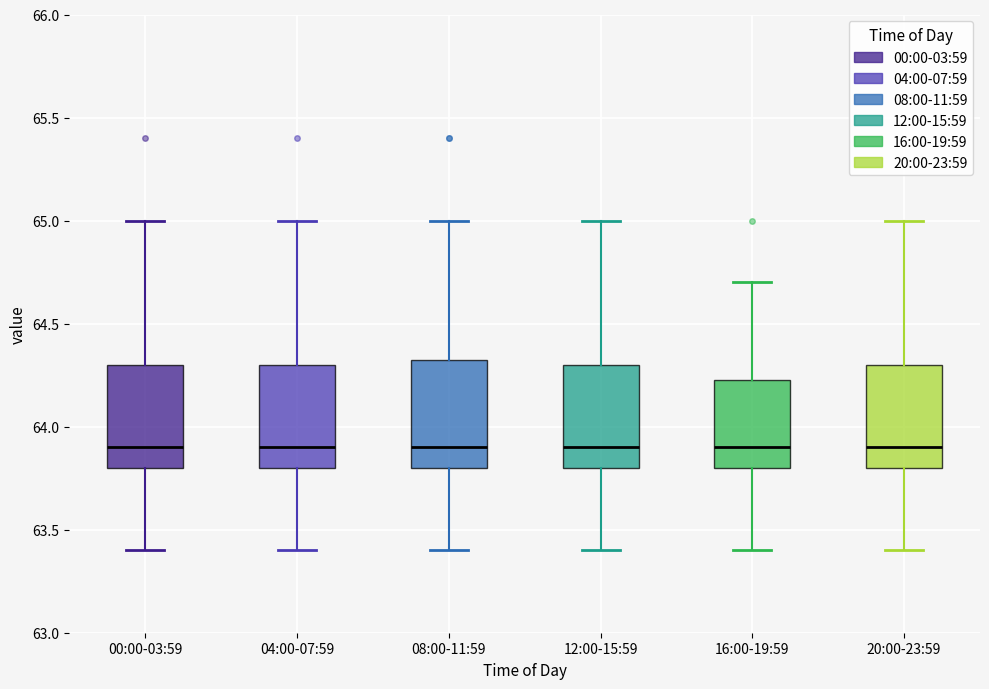

Reading left to right, transcribe this box plot: for each box, give where its median line is, the range the box spans, and where its two whiskers end, as read against the y-axis. The values are not printed on the chart, so give them approximately, as read against the axis.

00:00-03:59: median 63.90, box 63.80 to 64.30, whiskers 63.40 to 65.00
04:00-07:59: median 63.90, box 63.80 to 64.30, whiskers 63.40 to 65.00
08:00-11:59: median 63.90, box 63.80 to 64.35, whiskers 63.40 to 65.00
12:00-15:59: median 63.90, box 63.80 to 64.30, whiskers 63.40 to 65.00
16:00-19:59: median 63.90, box 63.80 to 64.25, whiskers 63.40 to 64.70
20:00-23:59: median 63.90, box 63.80 to 64.30, whiskers 63.40 to 65.00